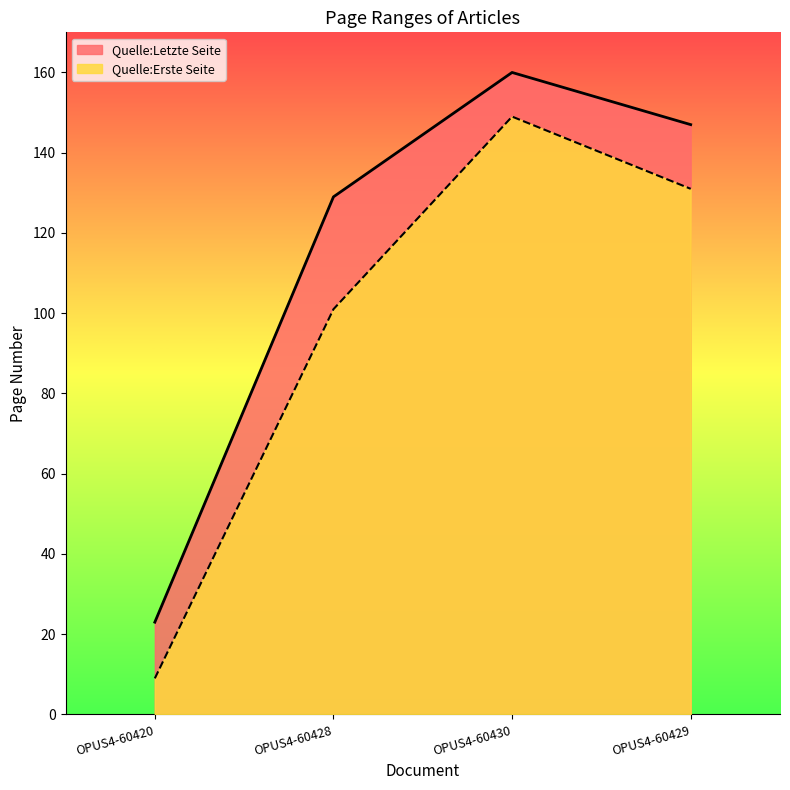

What is the sum of all Quelle:Letzte Seite values?

459